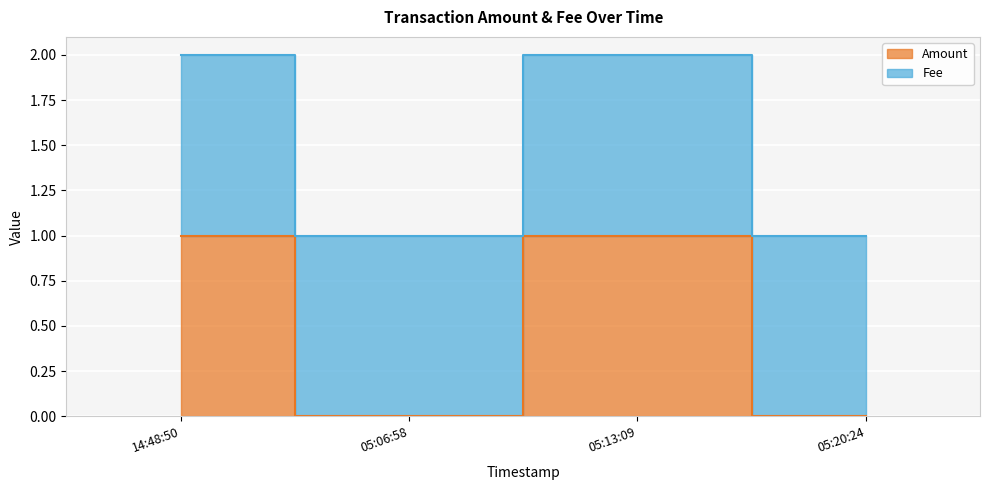

Which has a higher value, 05:13:09 or 14:48:50?

05:13:09